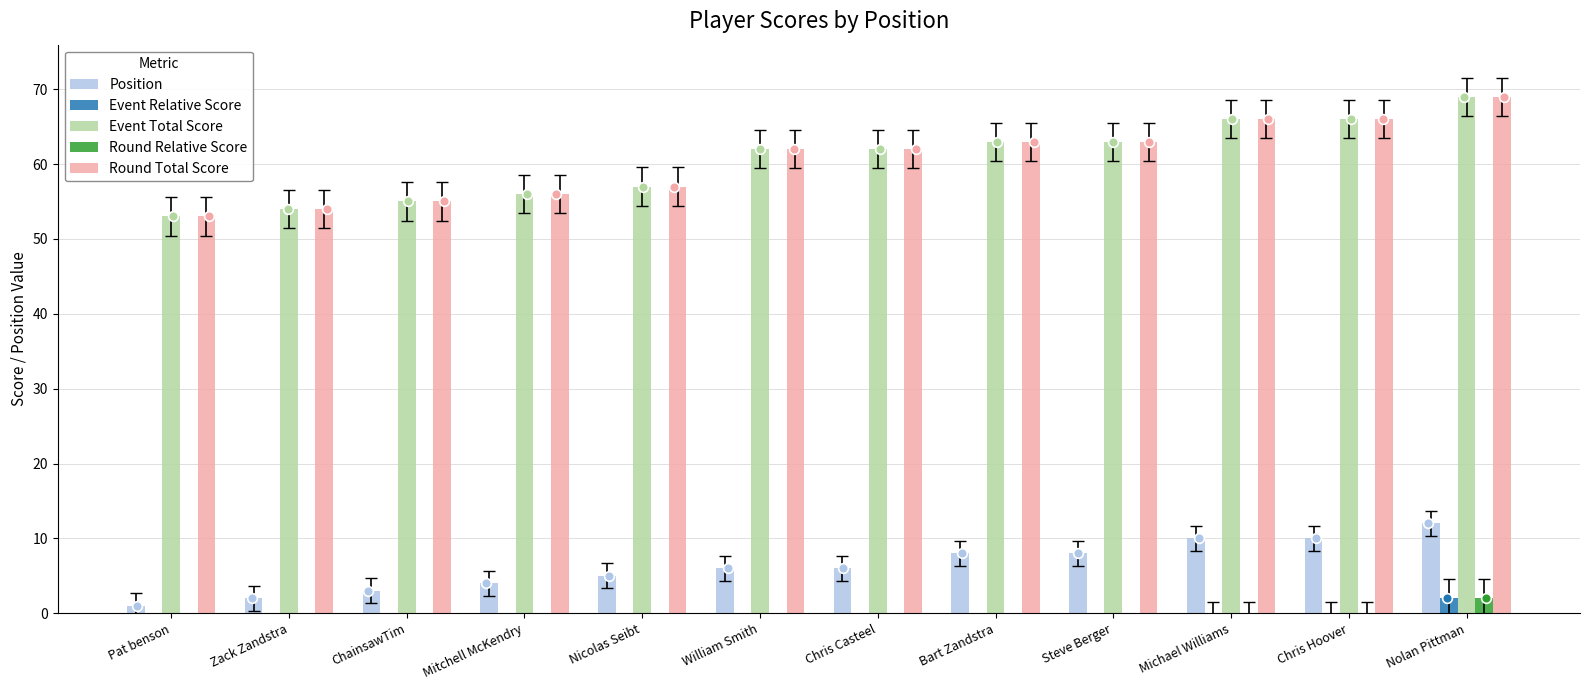

How many groups of bars are there?

12